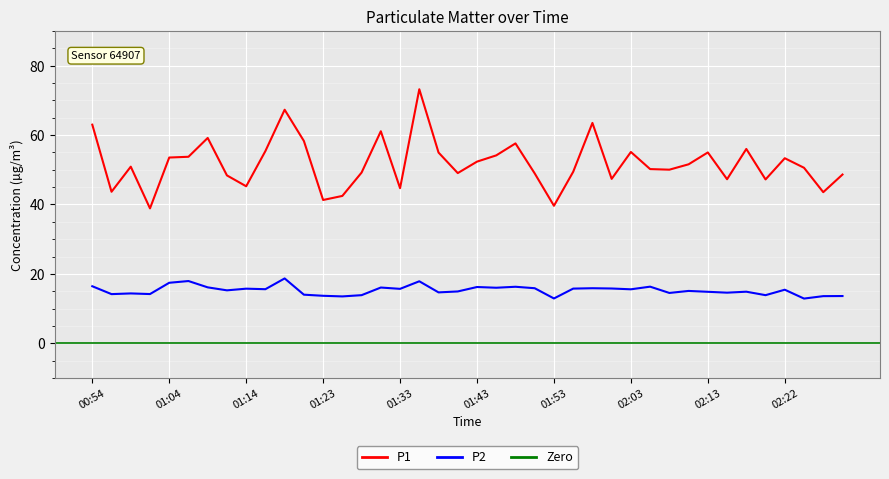

What is the difference between the maximum and minimum values in the P1 series?

34.3